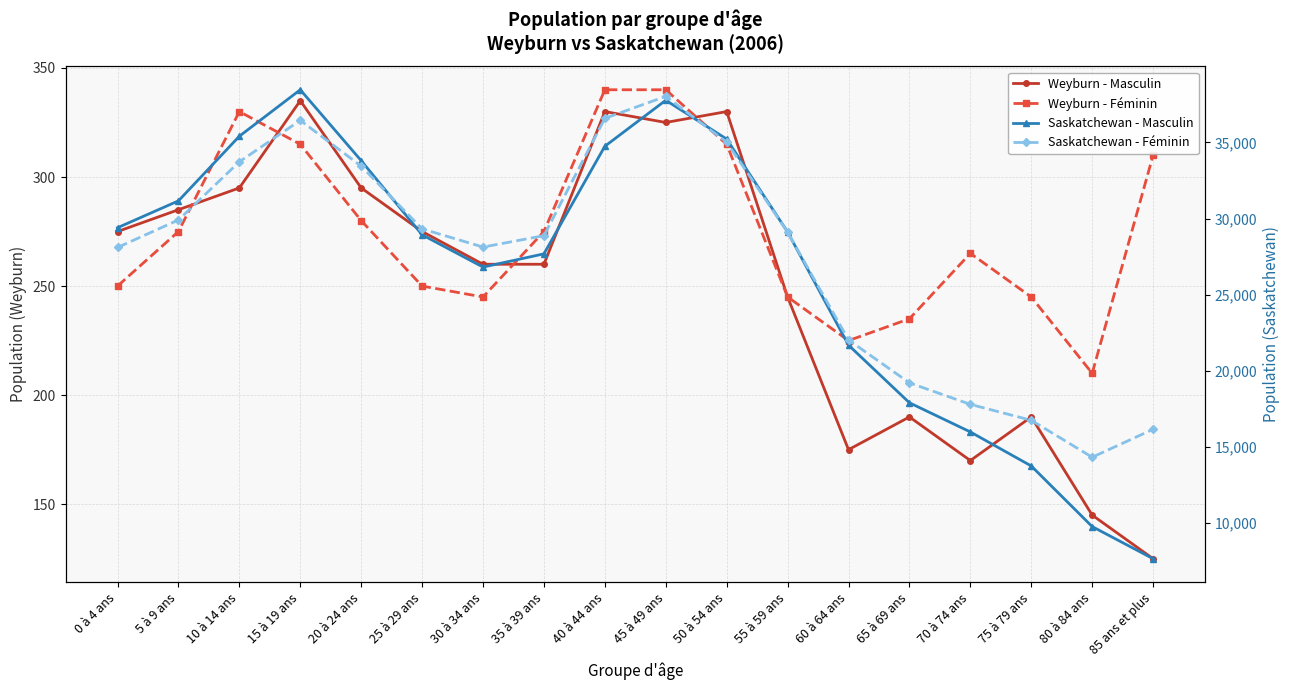

Is it true that Weyburn - Féminin equals 245 at 75 à 79 ans?

True